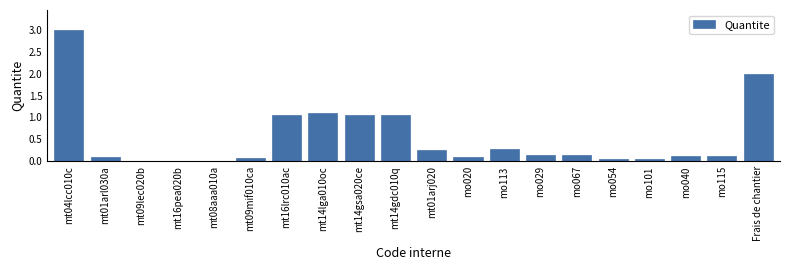

What is the greatest value displayed?

3.0